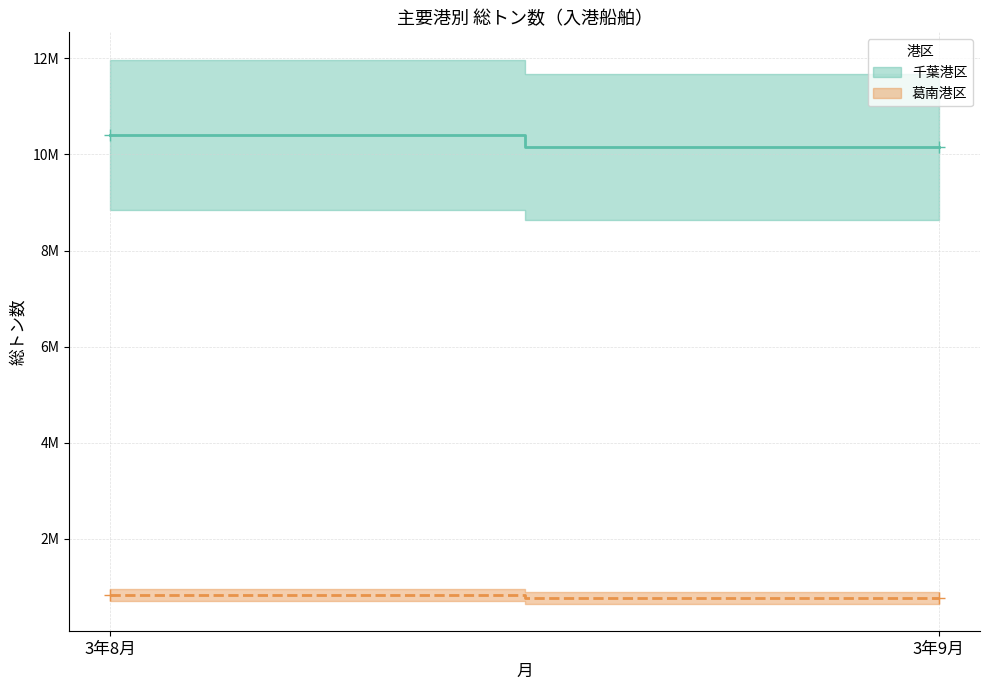

The value of 葛南港区 (line) at 3年8月 is 1309408. True or false?

False